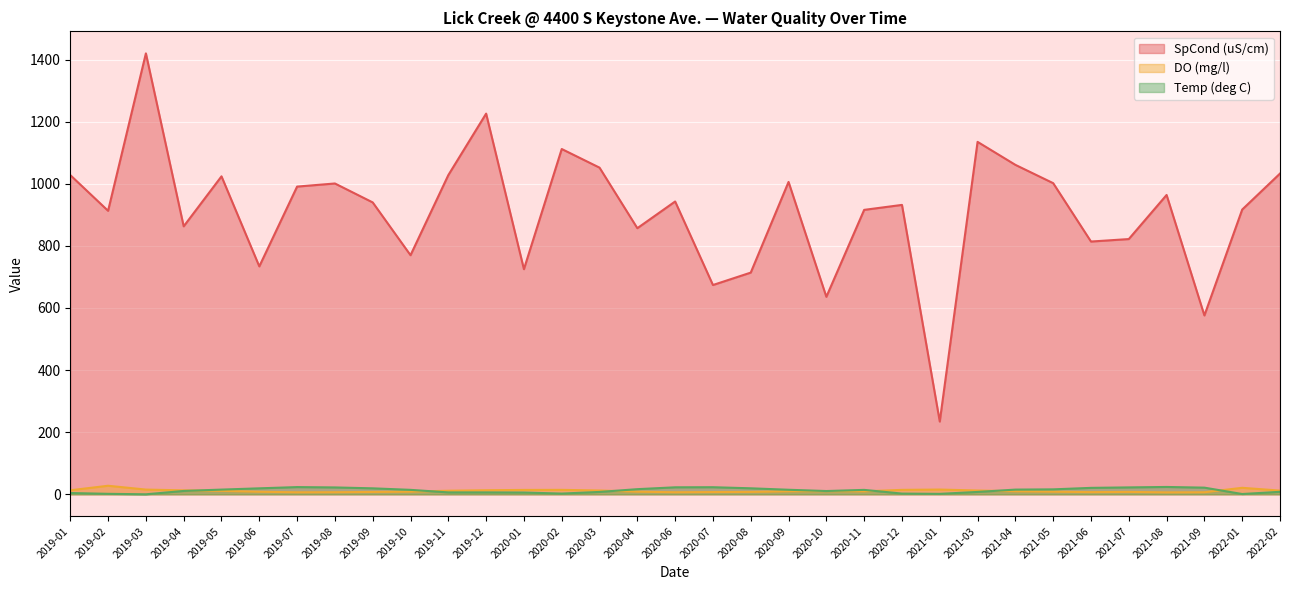

Reading right to left, transcribe all the data shown in this chart.

SpCond (uS/cm): 2022-02=1033.0	2022-01=917.0	2021-09=576.0	2021-08=964.0	2021-07=822.0	2021-06=814.0	2021-05=1002.0	2021-04=1061.0	2021-03=1135.0	2021-01=234.3	2020-12=932.0	2020-11=916.0	2020-10=636.0	2020-09=1006.0	2020-08=714.0	2020-07=674.0	2020-06=943.0	2020-04=857.0	2020-03=1052.0	2020-02=1112.0	2020-01=725.0	2019-12=1226.0	2019-11=1028.0	2019-10=770.0	2019-09=940.0	2019-08=1001.0	2019-07=991.0	2019-06=734.0	2019-05=1024.0	2019-04=863.0	2019-03=1420.0	2019-02=913.0	2019-01=1028.0
DO (mg/l): 2022-02=11.9	2022-01=20.9	2021-09=6.6	2021-08=6.2	2021-07=7.7	2021-06=7.0	2021-05=8.4	2021-04=9.7	2021-03=12.2	2021-01=15.3	2020-12=14.2	2020-11=9.5	2020-10=10.1	2020-09=9.6	2020-08=7.7	2020-07=7.2	2020-06=6.6	2020-04=8.4	2020-03=12.2	2020-02=14.3	2020-01=14.1	2019-12=13.1	2019-11=11.5	2019-10=8.5	2019-09=7.6	2019-08=6.7	2019-07=6.4	2019-06=8.2	2019-05=11.0	2019-04=12.7	2019-03=15.2	2019-02=27.5	2019-01=12.9
Temp (deg C): 2022-02=8.0	2022-01=0.9	2021-09=21.4	2021-08=23.6	2021-07=22.2	2021-06=20.7	2021-05=15.9	2021-04=15.1	2021-03=7.6	2021-01=1.4	2020-12=2.3	2020-11=14.2	2020-10=10.5	2020-09=14.6	2020-08=19.3	2020-07=22.8	2020-06=22.5	2020-04=16.5	2020-03=7.6	2020-02=2.3	2020-01=5.7	2019-12=6.1	2019-11=6.1	2019-10=14.3	2019-09=19.2	2019-08=22.1	2019-07=23.2	2019-06=19.2	2019-05=15.1	2019-04=10.8	2019-03=0.0	2019-02=1.5	2019-01=4.1